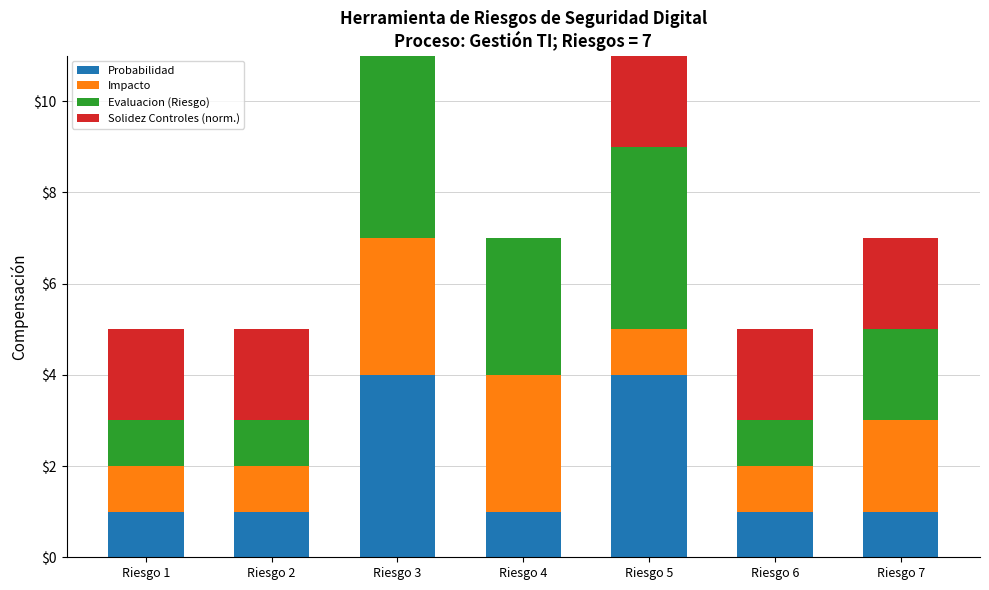

Reading right to left, transcribe the values for Probabilidad.

Riesgo 7=1	Riesgo 6=1	Riesgo 5=4	Riesgo 4=1	Riesgo 3=4	Riesgo 2=1	Riesgo 1=1